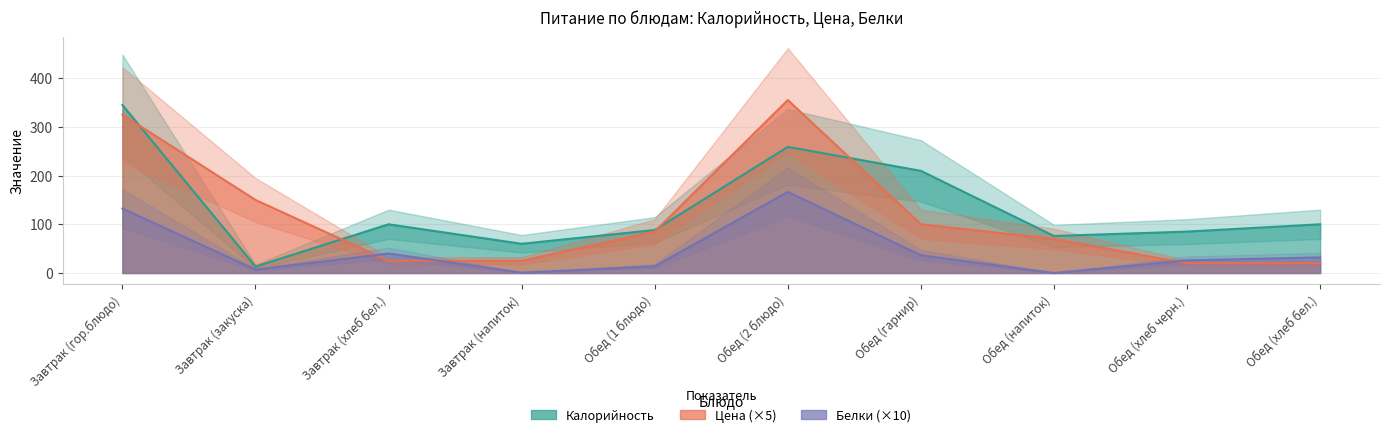

What value does the Белки series have at Завтрак (закуска)?

7.0